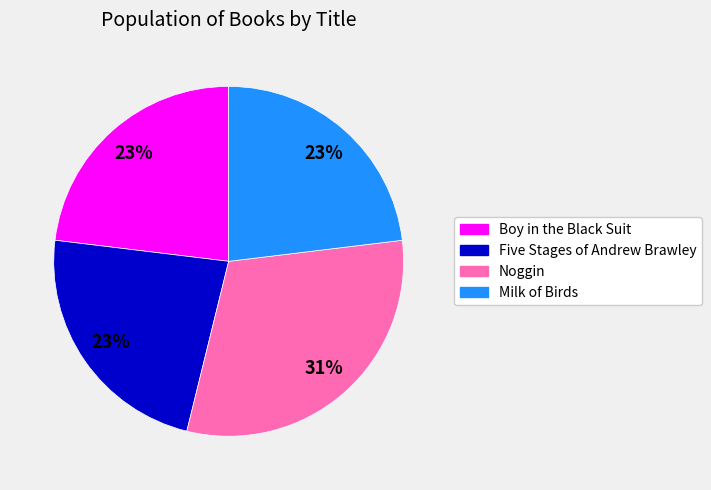

True or false: Boy in the Black Suit accounts for 23% of the total.

True